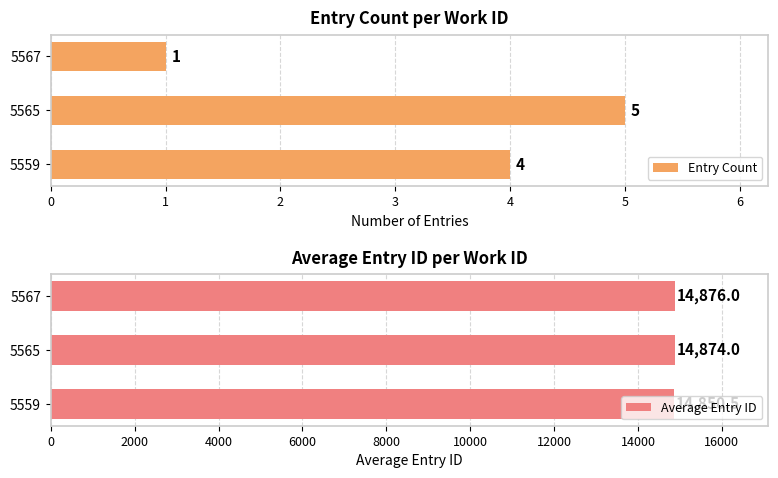

What is the sum of the Entry Count values at 5567 and 5565?

6